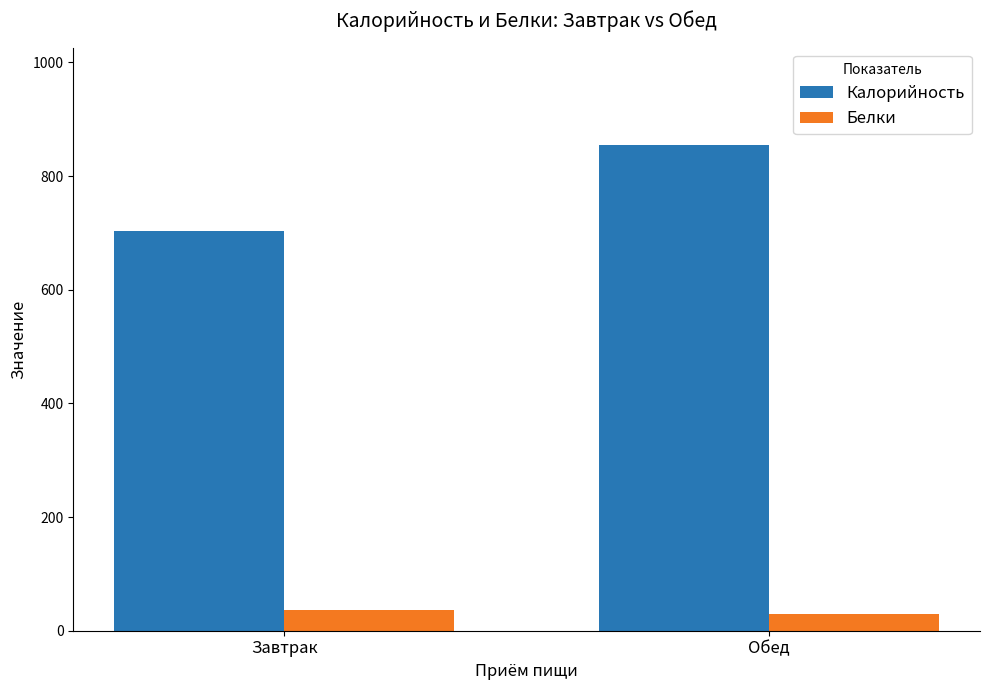

At which label is Калорийность closest to 779?

Завтрак